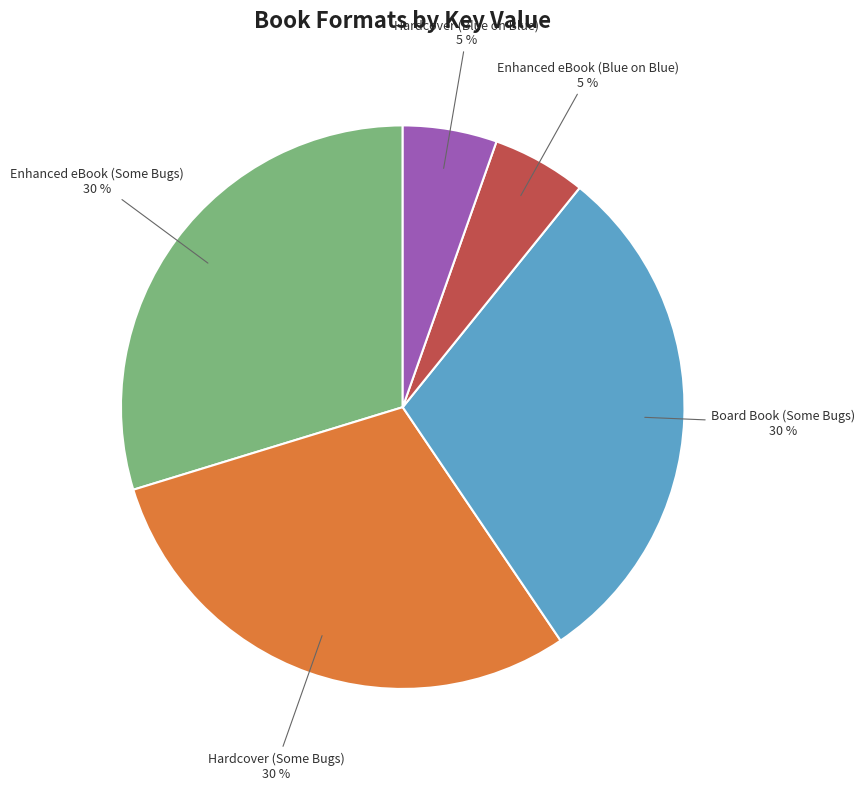

To the nearest percent, what is the average slice percentage?

20%